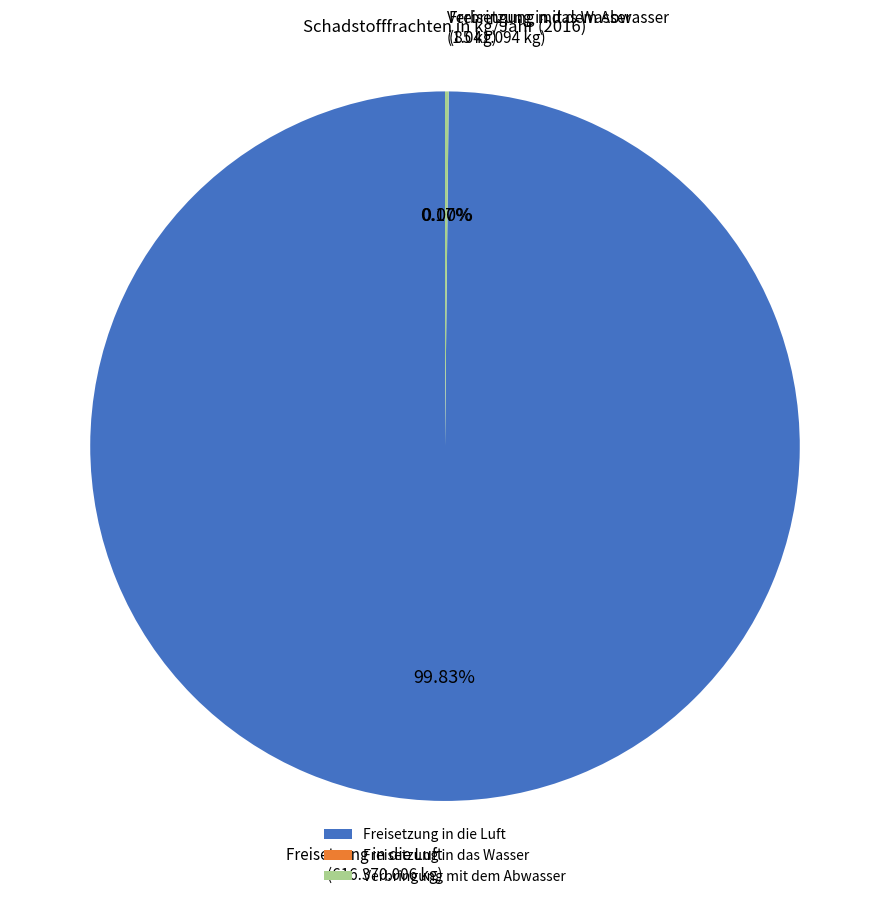

What is the largest slice in the pie chart?

Freisetzung in die Luft